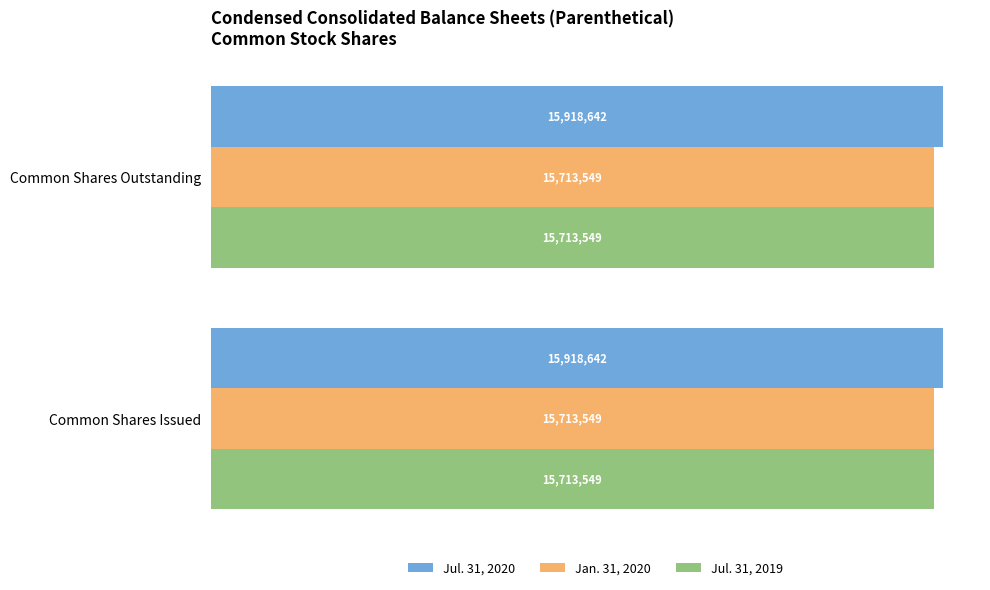

What are all the series names shown in the legend?

Jul. 31, 2020, Jan. 31, 2020, Jul. 31, 2019